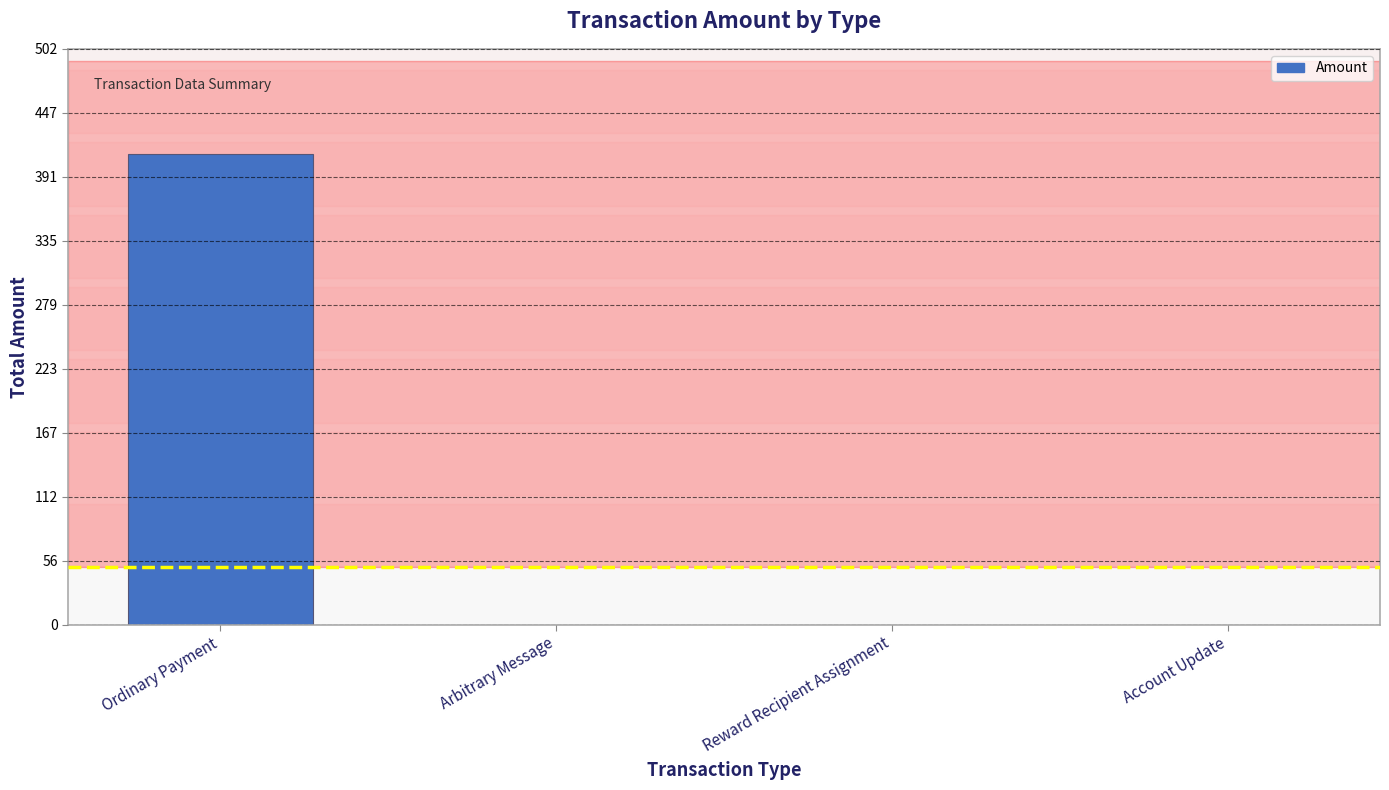

Which category has the highest value across all series?

Ordinary Payment